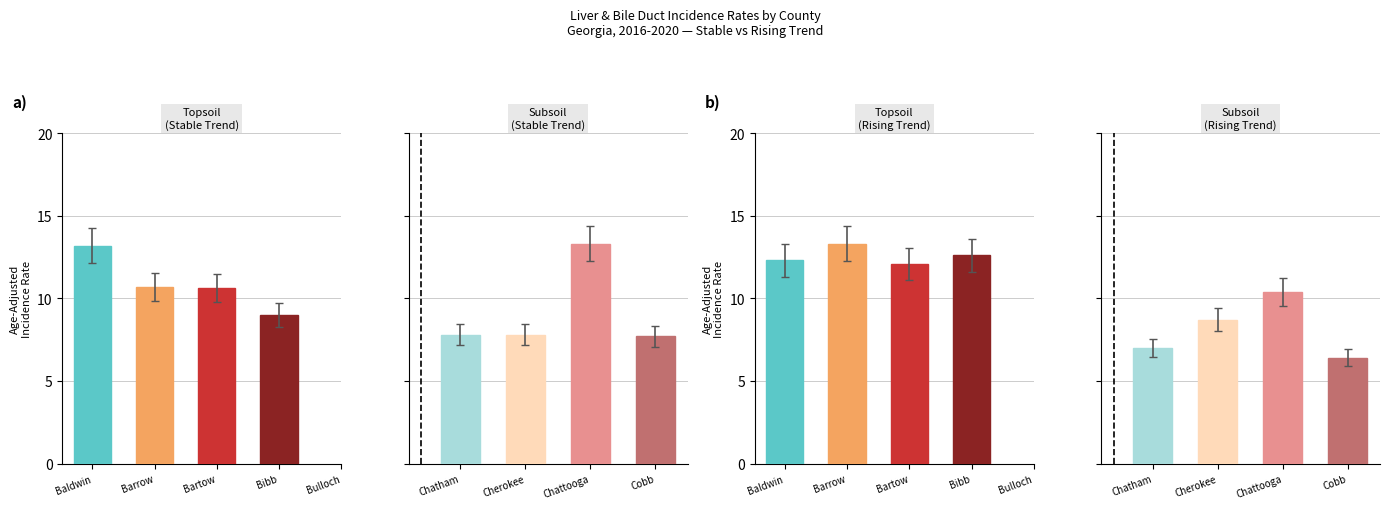

How many distinct data groups are displayed?

2